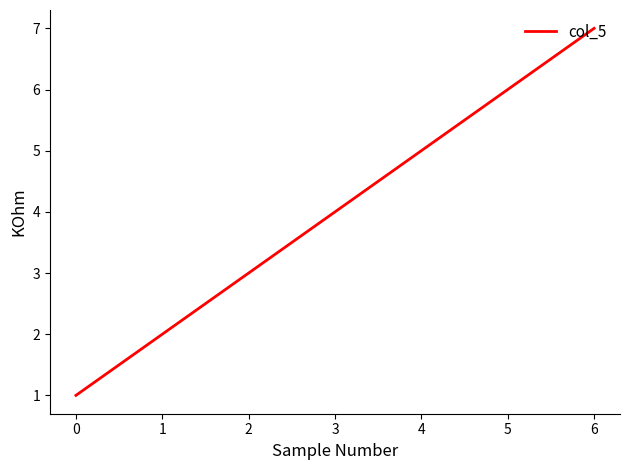

What is the average value?

4